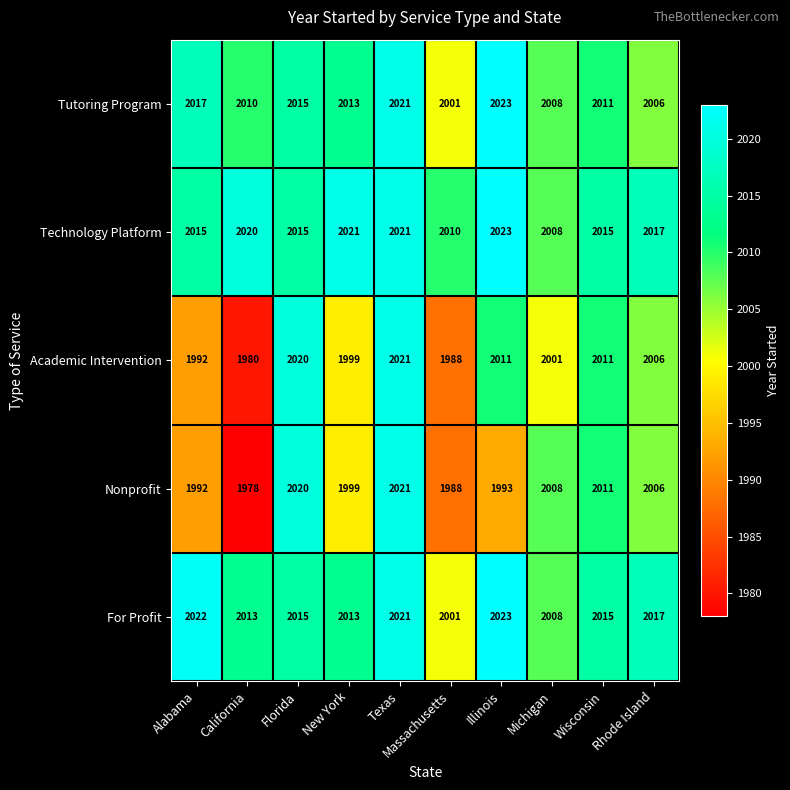

At which label does Technology Platform reach its minimum?

Michigan